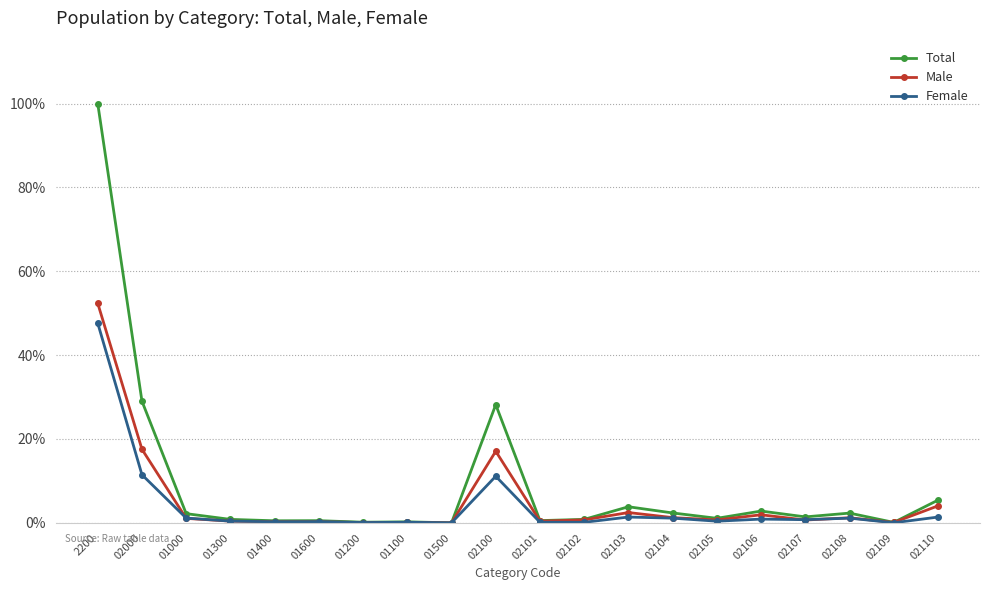

Which category has the highest value in the Male series?

2200